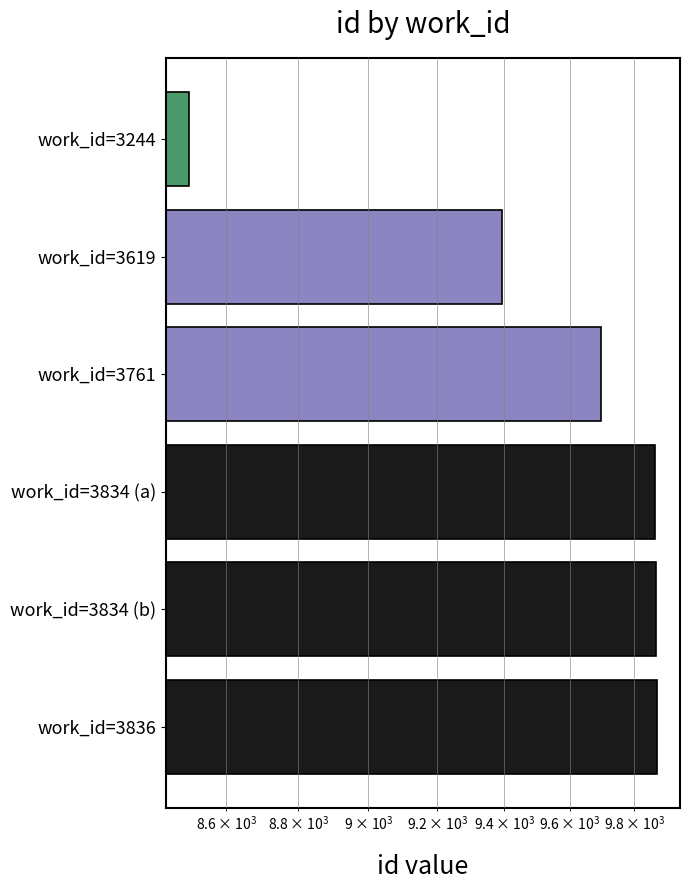

Where does the data first go above 9865?

work_id=3834 (b)